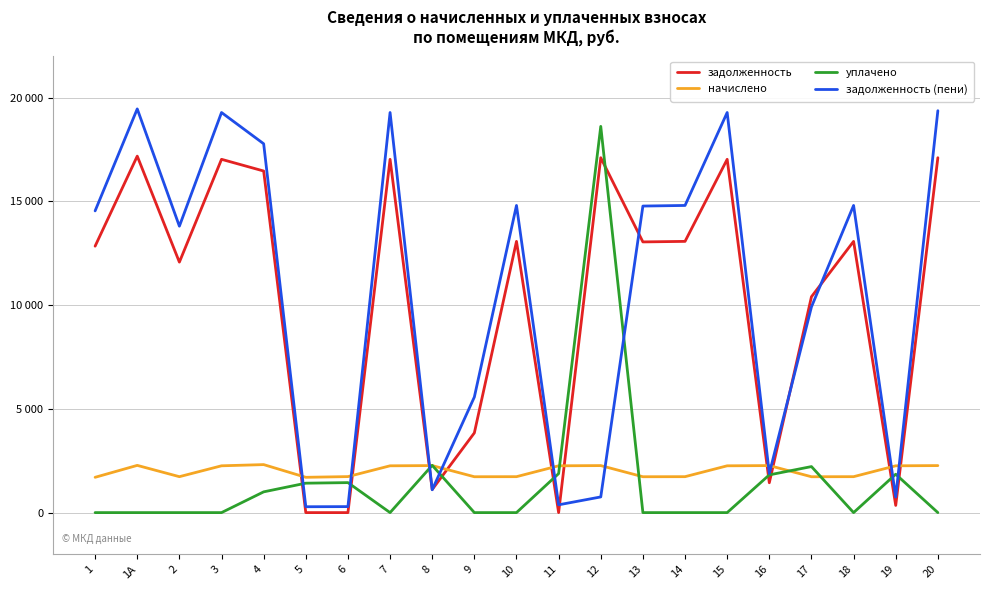

Reading right to left, what are all the values shown in this chart?

задолженность: 20=17102.9	19=346.2	18=13071.1	17=10402.2	16=1438.6	15=17025.8	14=13071.1	13=13045.4	12=17102.9	11=0.0	10=13071.1	9=3840.5	8=1112.2	7=17025.8	6=0.0	5=0.0	4=16462.4	3=17025.8	2=12071.1	1А=17179.9	1=12840.0
начислено: 20=2265.7	19=2255.5	18=1731.6	17=1728.2	16=2265.7	15=2255.5	14=1731.6	13=1728.2	12=2265.7	11=2255.5	10=1731.6	9=1728.2	8=2265.7	7=2255.5	6=1735.0	5=1701.0	4=2313.4	3=2255.5	2=1731.6	1А=2275.9	1=1701.0
уплачено: 20=0.0	19=1849.8	18=0.0	17=2218.0	16=1818.3	15=0.0	14=0.0	13=0.0	12=18613.4	11=1879.3	10=0.0	9=0.0	8=2278.0	7=0.0	6=1445.0	5=1418.0	4=1000.0	3=0.0	2=0.0	1А=0.0	1=0.0
задолженность (пени): 20=19368.6	19=751.8	18=14802.7	17=9912.4	16=1885.9	15=19281.4	14=14802.7	13=14773.7	12=755.2	11=375.6	10=14802.7	9=5568.7	8=1099.9	7=19281.4	6=288.6	5=282.6	4=17775.8	3=19281.4	2=13802.7	1А=19455.8	1=14541.0